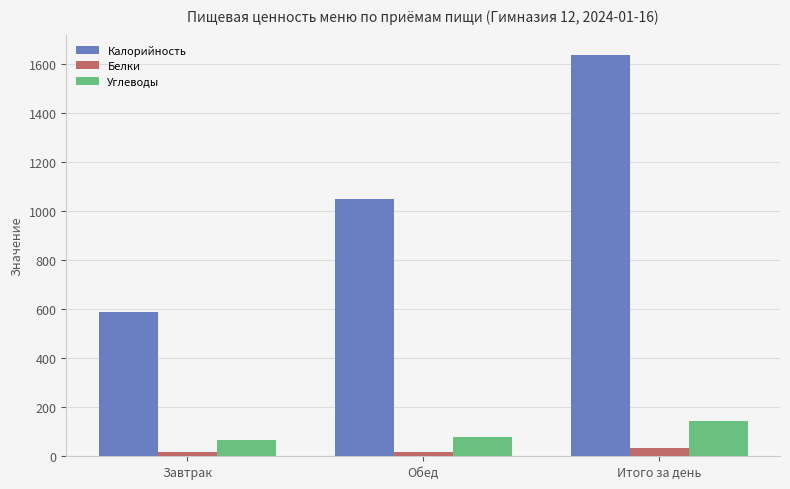

Are the bars horizontal?

No